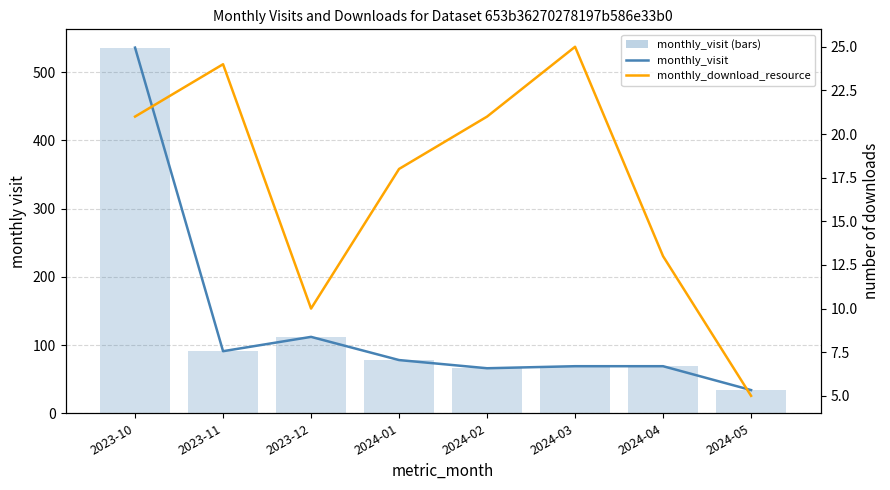

Reading right to left, transcribe all the data shown in this chart.

monthly_visit: 34	69	69	66	78	112	91	536
monthly_visit (bars): 34	69	69	66	78	112	91	536
monthly_download_resource: 5	13	25	21	18	10	24	21